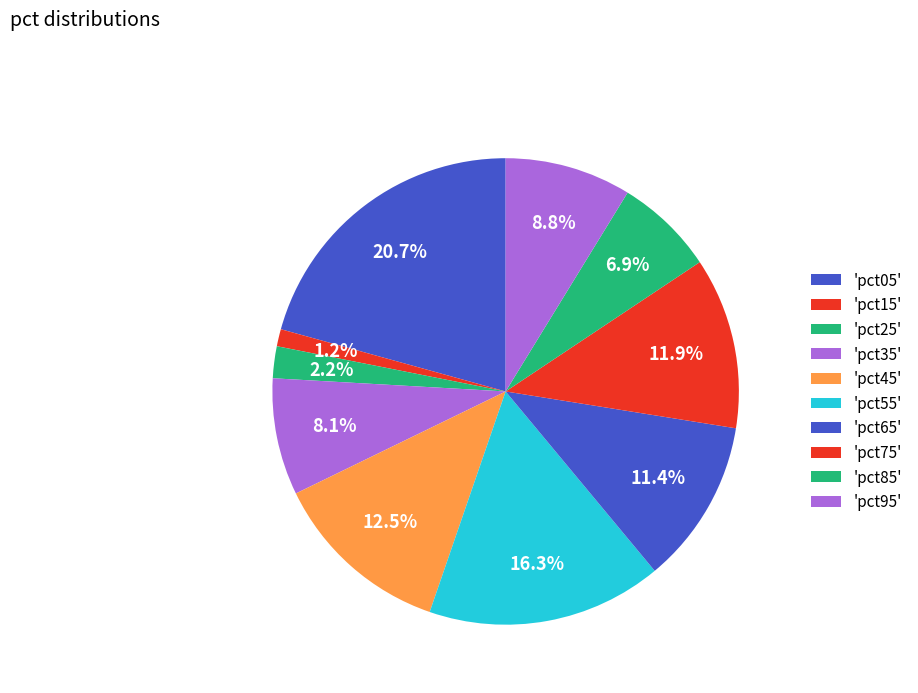

How many segments does this pie chart have?

10